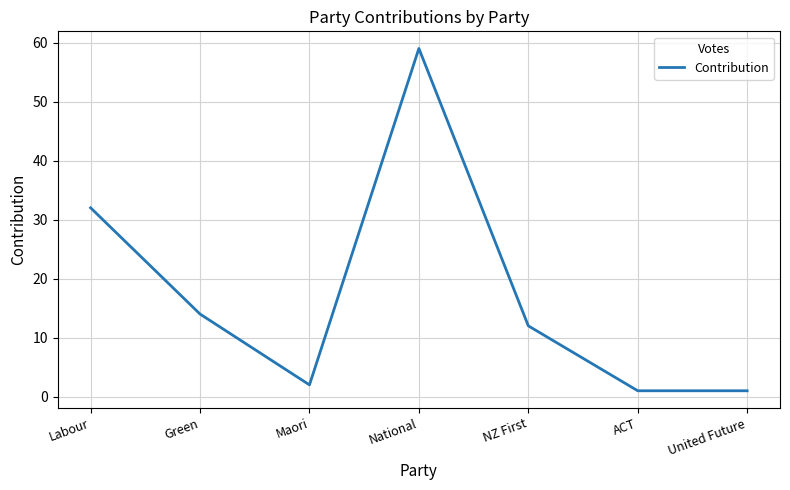

What is the minimum value shown in the chart?

1